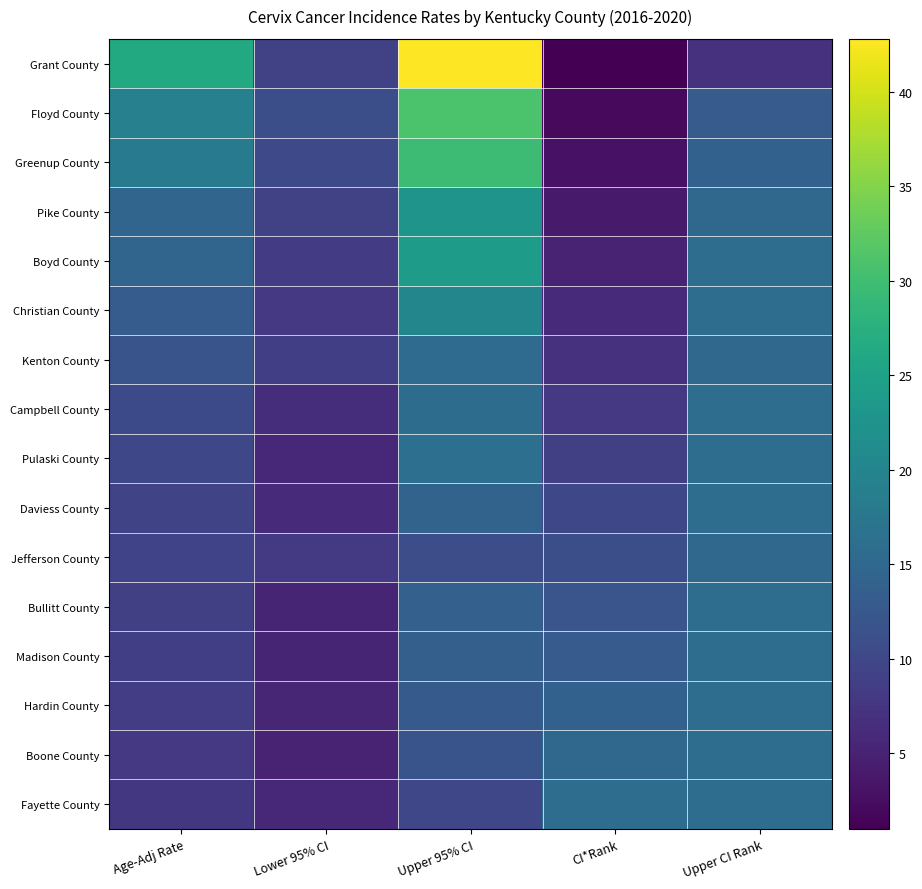

At Age-Adj Rate, list the series in order from smallest to largest.

Fayette County, Boone County, Hardin County, Madison County, Bullitt County, Jefferson County, Daviess County, Pulaski County, Campbell County, Kenton County, Christian County, Boyd County, Pike County, Greenup County, Floyd County, Grant County